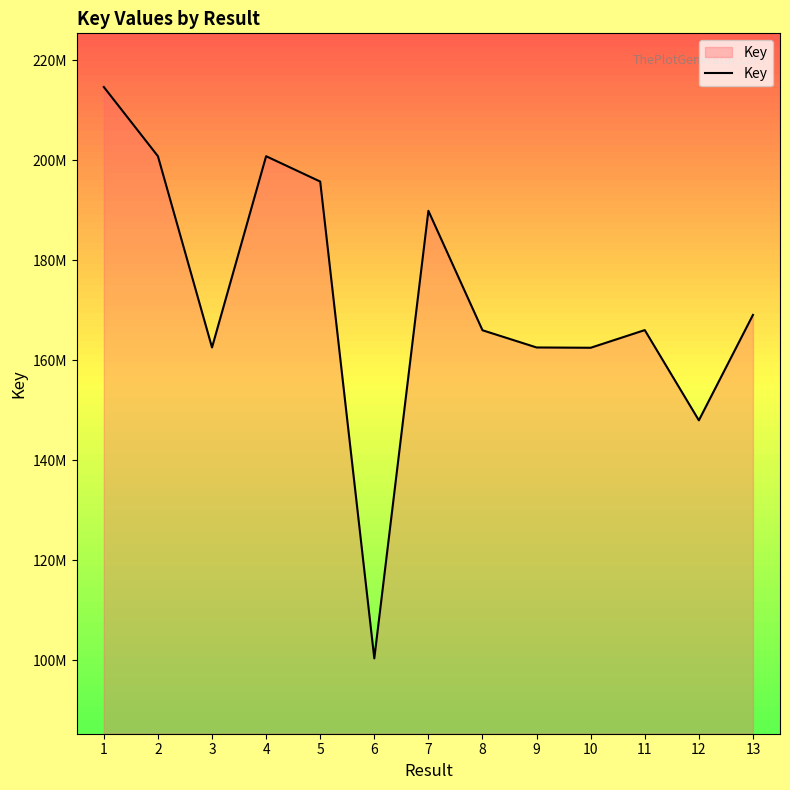

At which category does the data reach its first local valley?

3